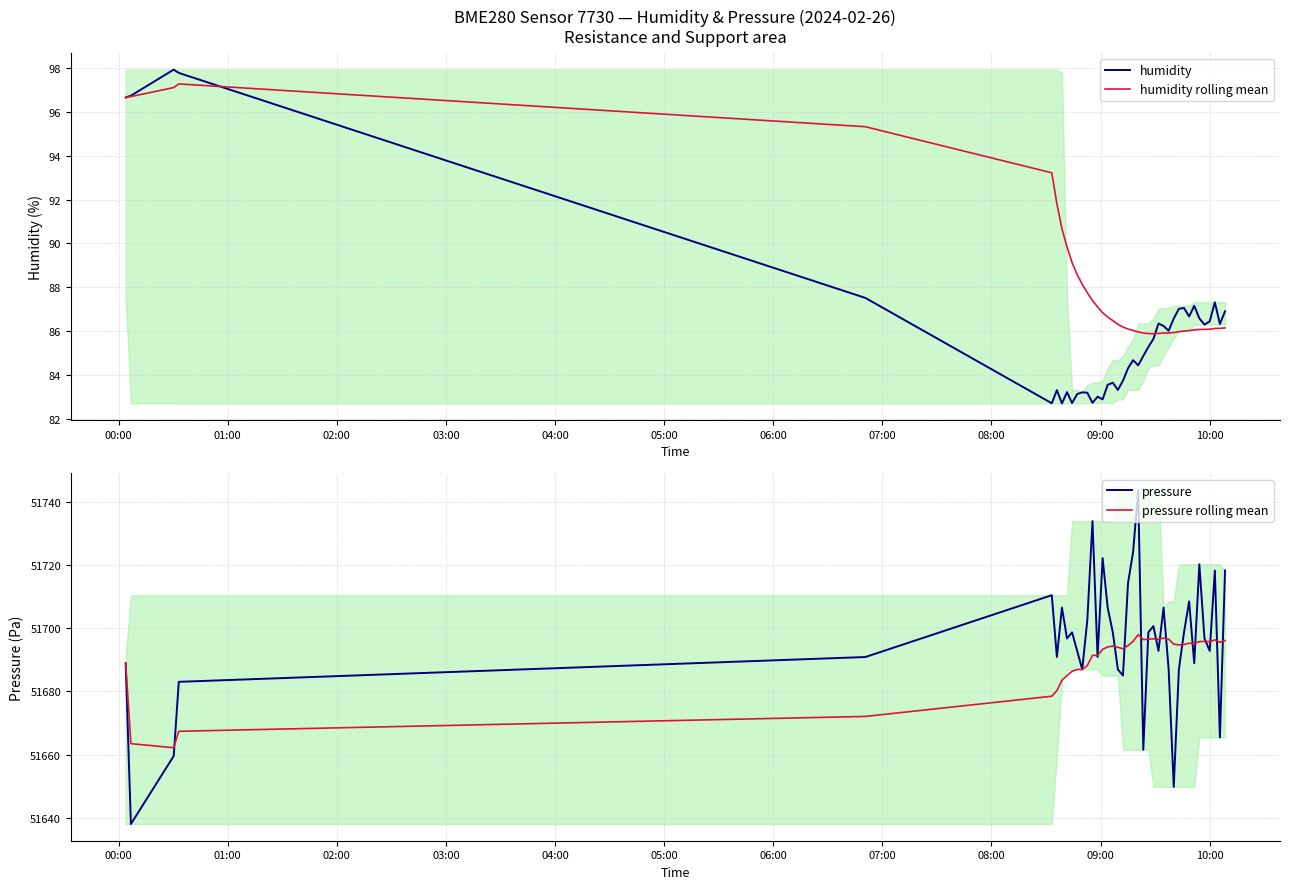

The value of pressure rolling mean at 38 is 19988.6. True or false?

False